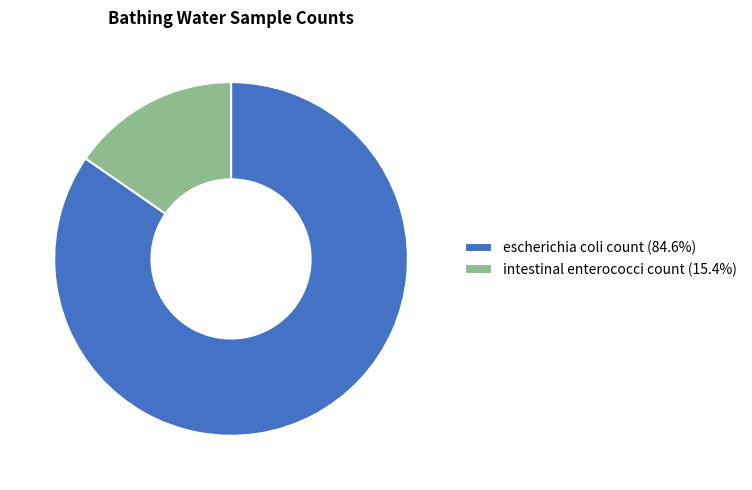

What is the ratio of the value at escherichia coli count (84.6%) to the value at intestinal enterococci count (15.4%)?

5.5